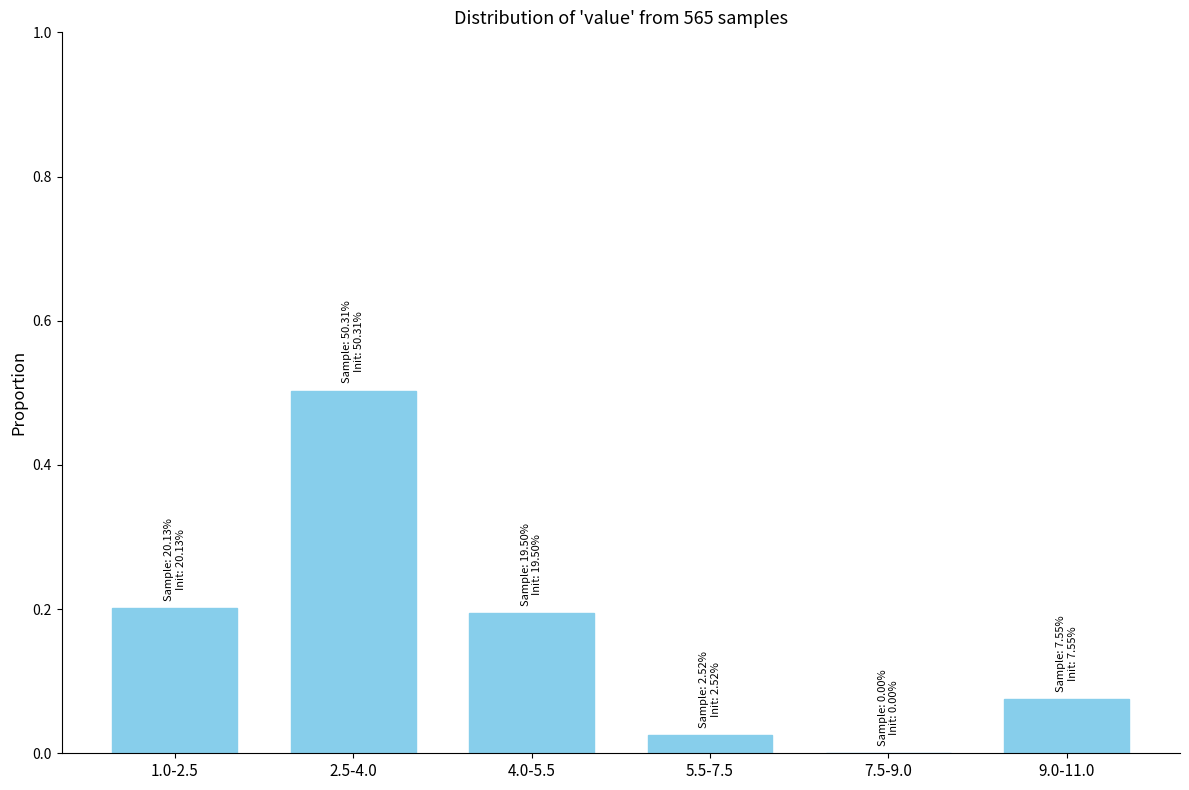

The value at 4.0-5.5 is 0.2. True or false?

True